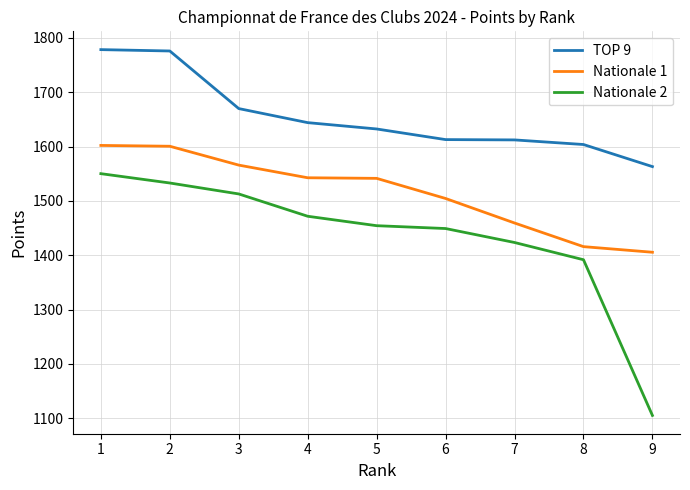

Which series has the largest range (max minus min)?

Nationale 2